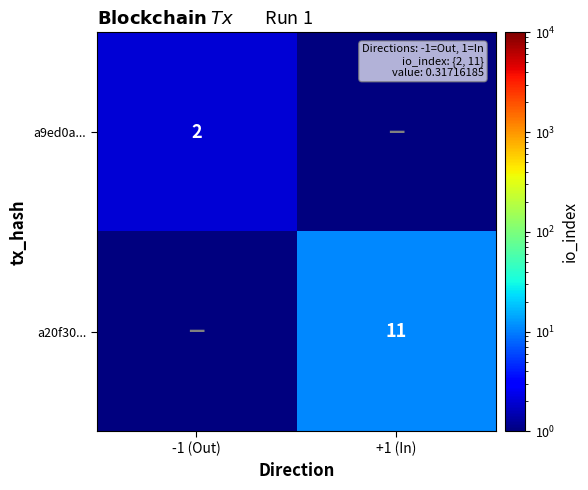

Is it true that a9ed0a... equals 2.0 at -1 (Out)?

True